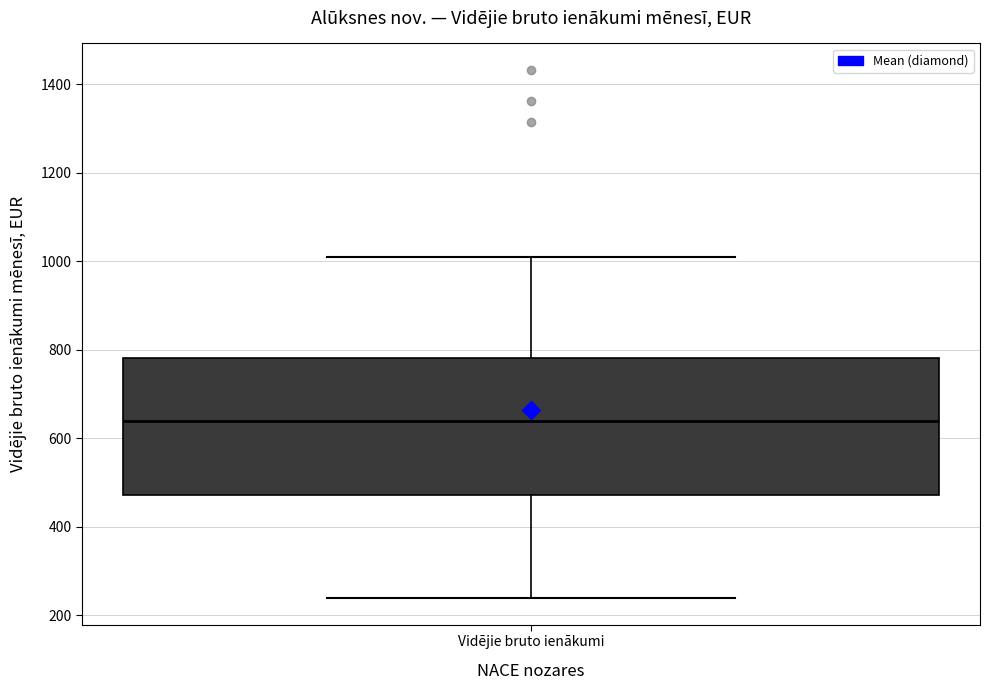

Transcribe this box plot: give where the median line is, the range the box spans, and where the two whiskers end, as read against the y-axis. The values are not printed on the chart, so give them approximately, as read against the axis.

median 640, box 480 to 780, whiskers 240 to 1000